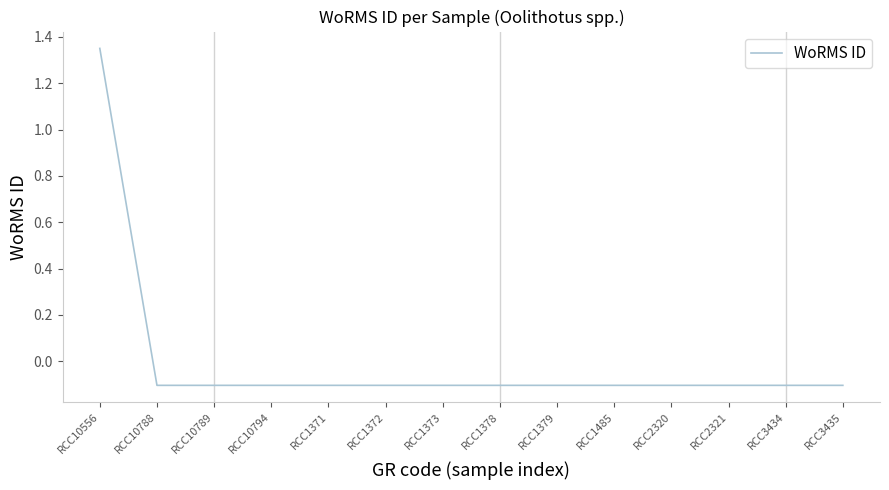

Which label corresponds to the largest value in the chart?

RCC10556